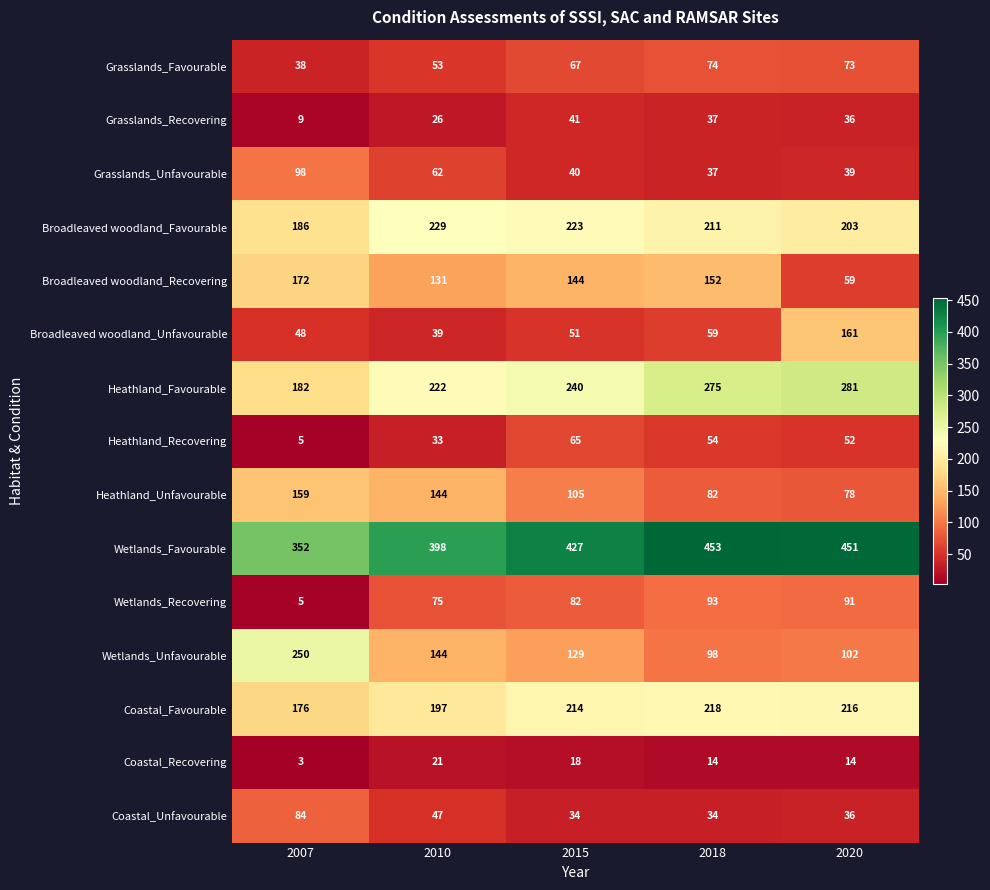

What value does the Wetlands_Unfavourable series have at 2018?

98